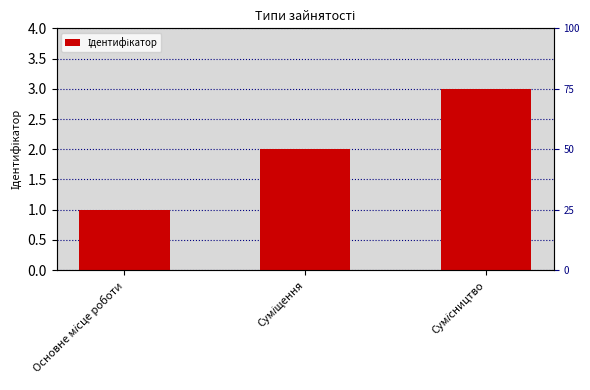

What is the minimum value shown in the chart?

1